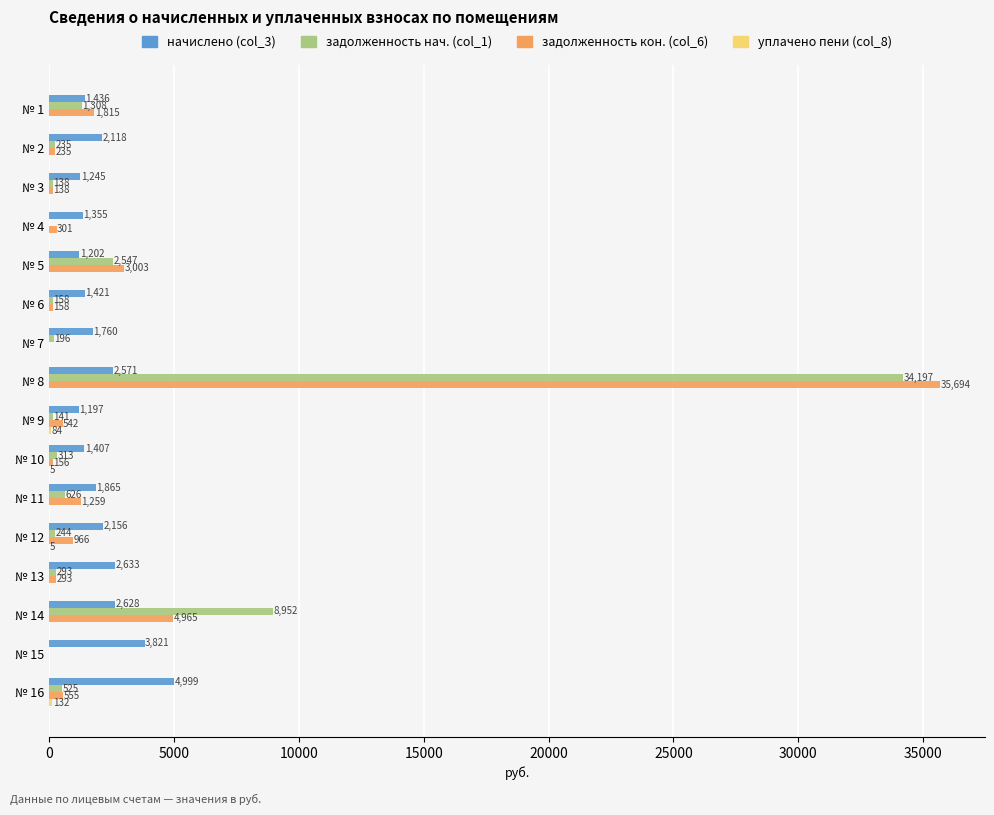

Which series has the largest total across all categories?

задолженность кон. (col_6)